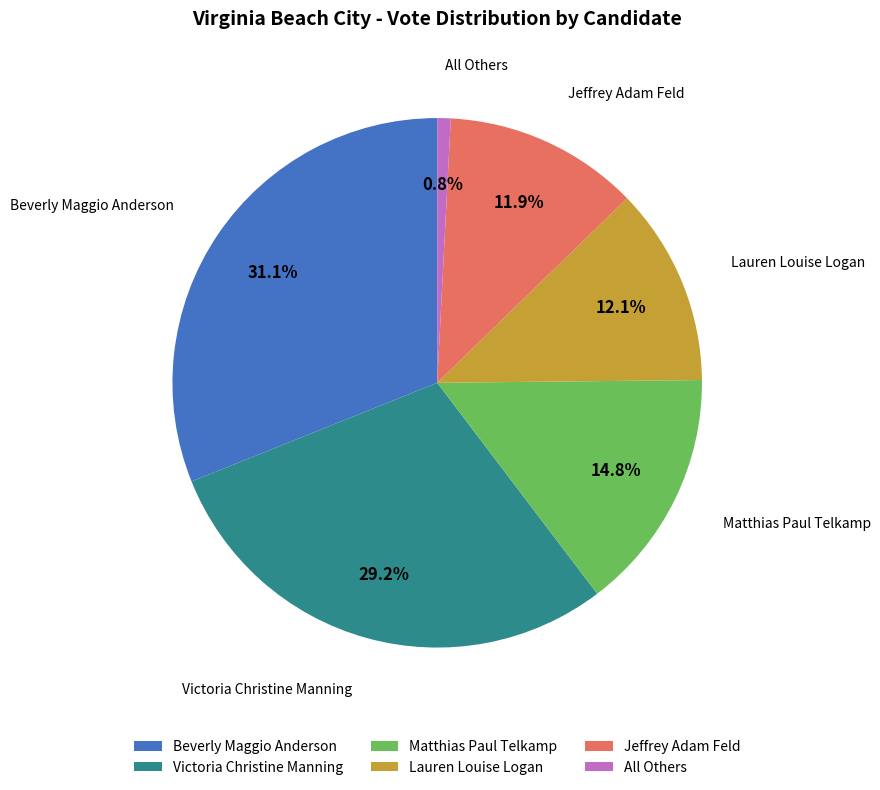

Which category has the biggest portion of the pie?

Beverly Maggio Anderson